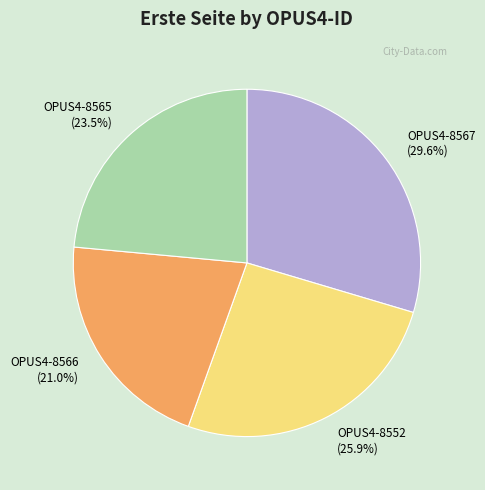

Which has a higher value, OPUS4-8565 or OPUS4-8567?

OPUS4-8567